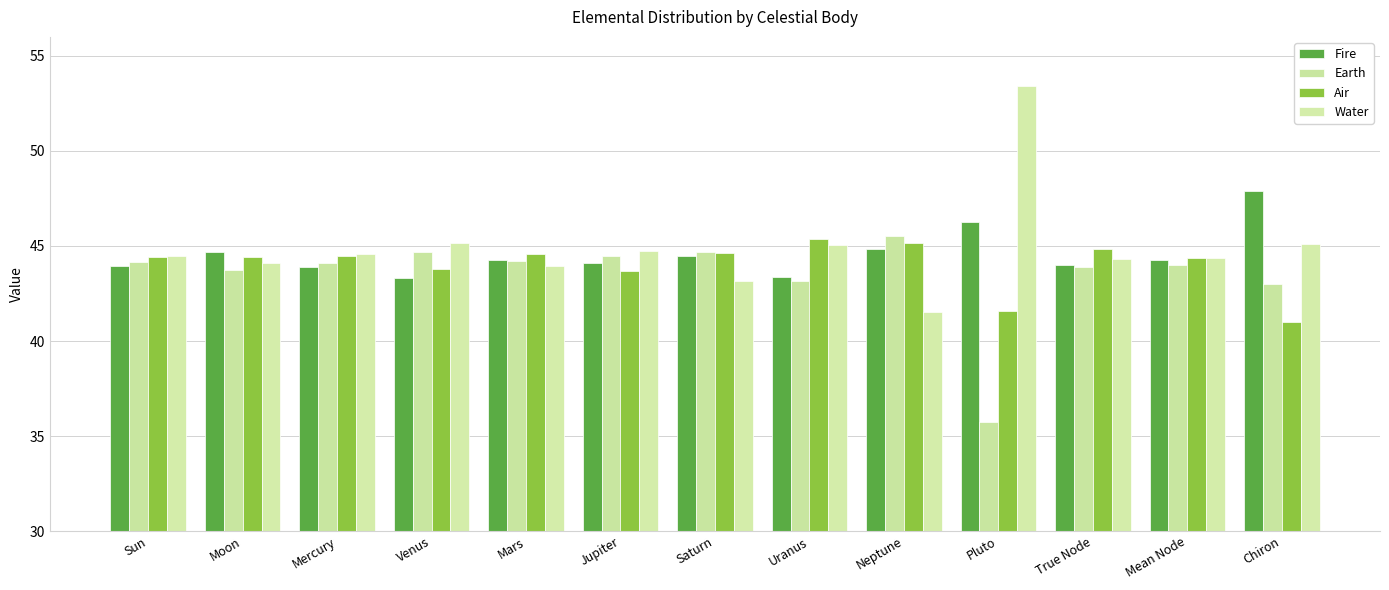

Rank the categories by Air value from lowest to highest.

Chiron, Pluto, Jupiter, Venus, Mean Node, Sun, Moon, Mercury, Mars, Saturn, True Node, Neptune, Uranus